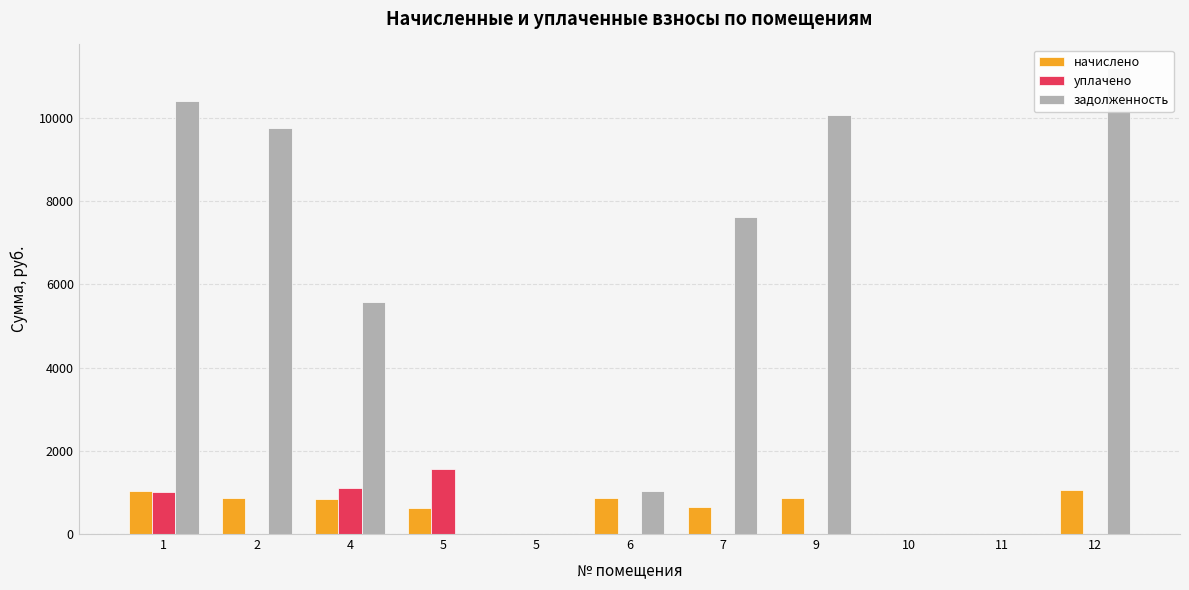

Are the bars horizontal?

No